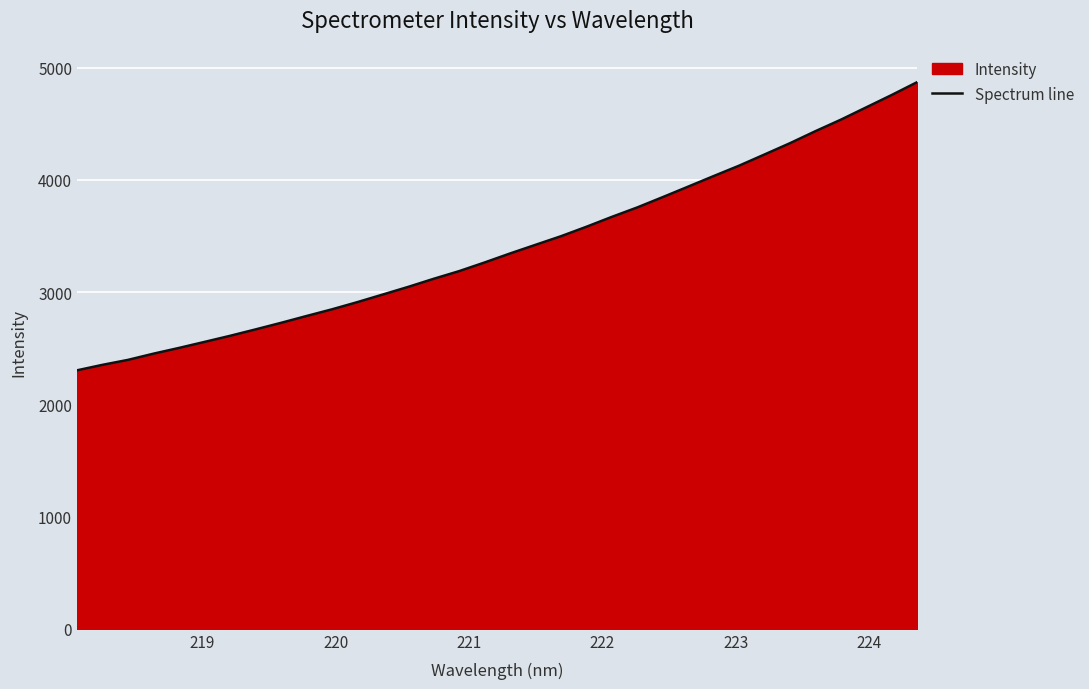

How many data points are less than 3345?

17